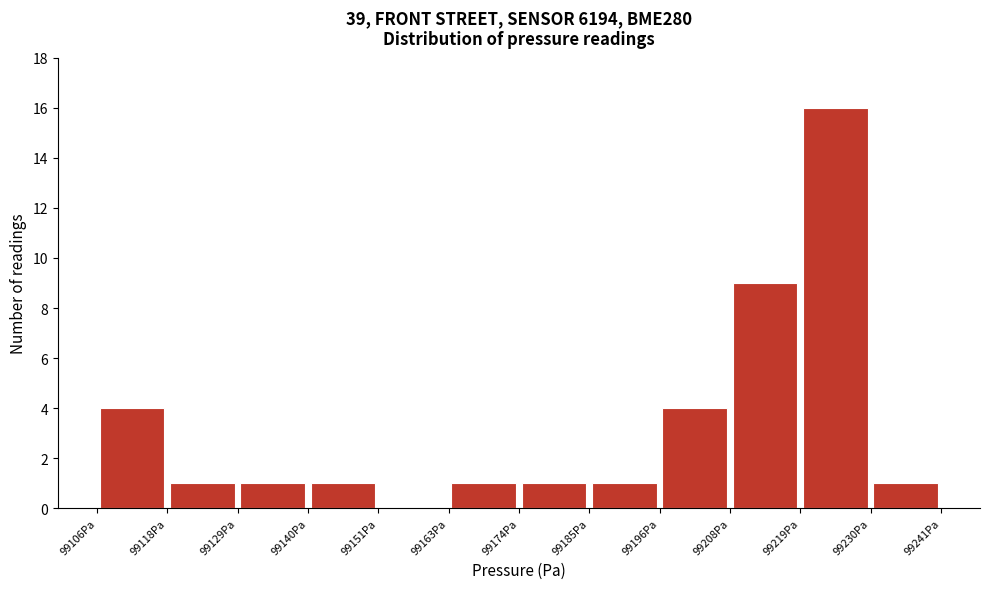

Which range on the x-axis has the tallest bar?

99218 to 99230